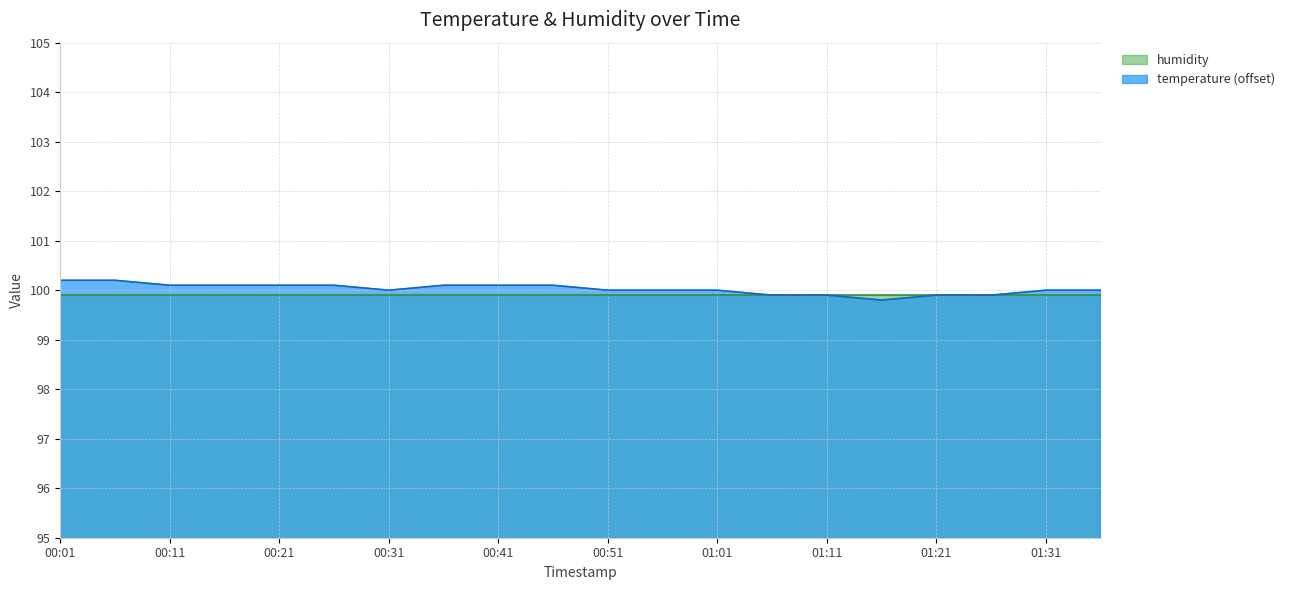

Rank the categories by value from lowest to highest.

01:16, 01:06, 01:11, 01:21, 01:26, 00:31, 00:51, 00:56, 01:01, 01:31, 01:36, 00:11, 00:16, 00:21, 00:26, 00:36, 00:41, 00:46, 00:01, 00:06